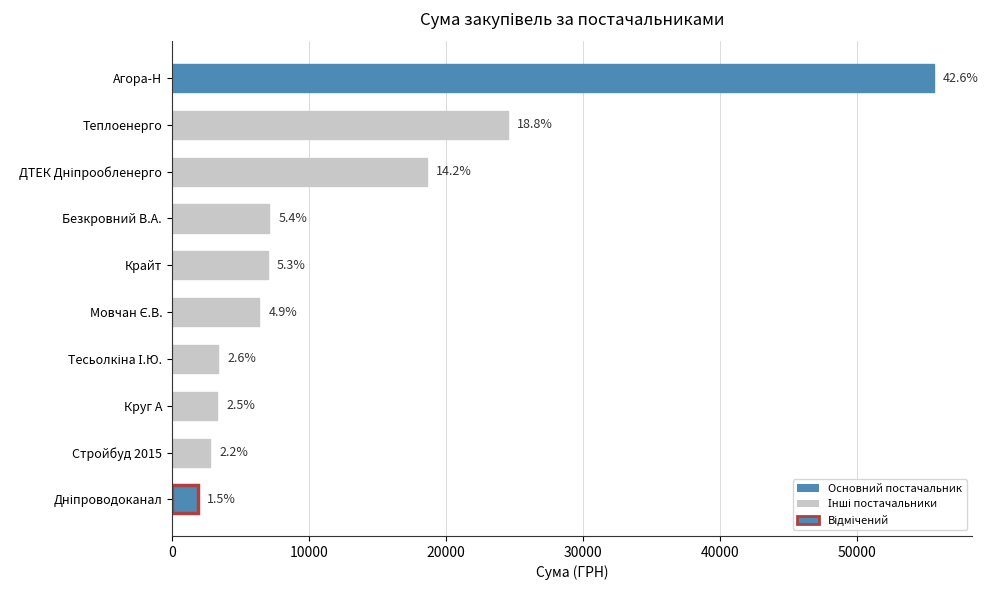

Are the bars horizontal?

Yes